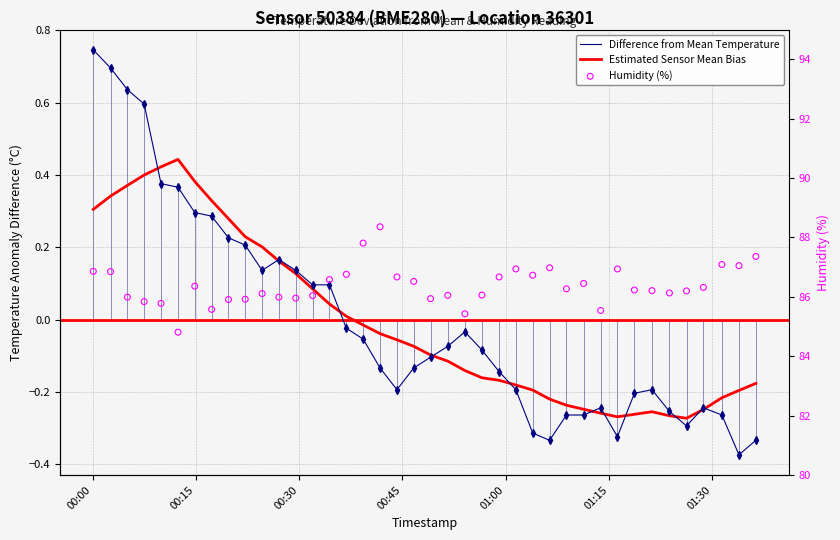

At how many categories does at least one series exceed 18?

40